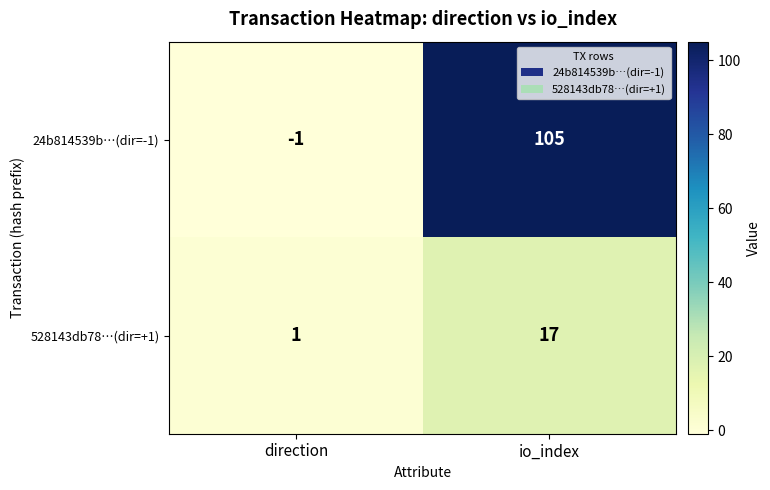

At which label is 24b814539b…(dir=-1) closest to 52?

direction